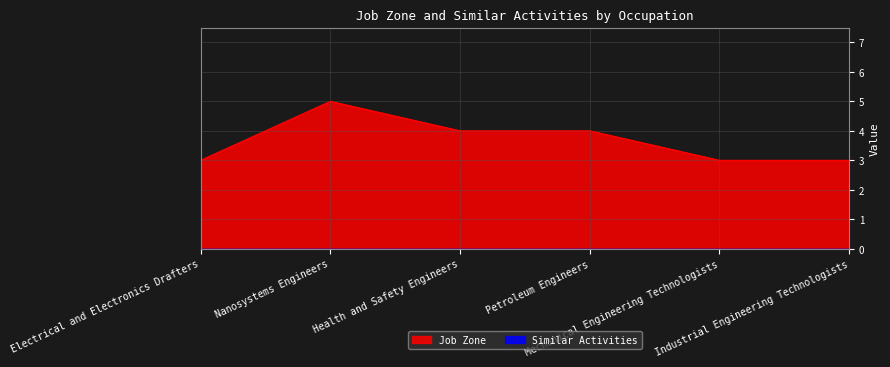

What is the label of the 3rd point from the right?

Petroleum Engineers